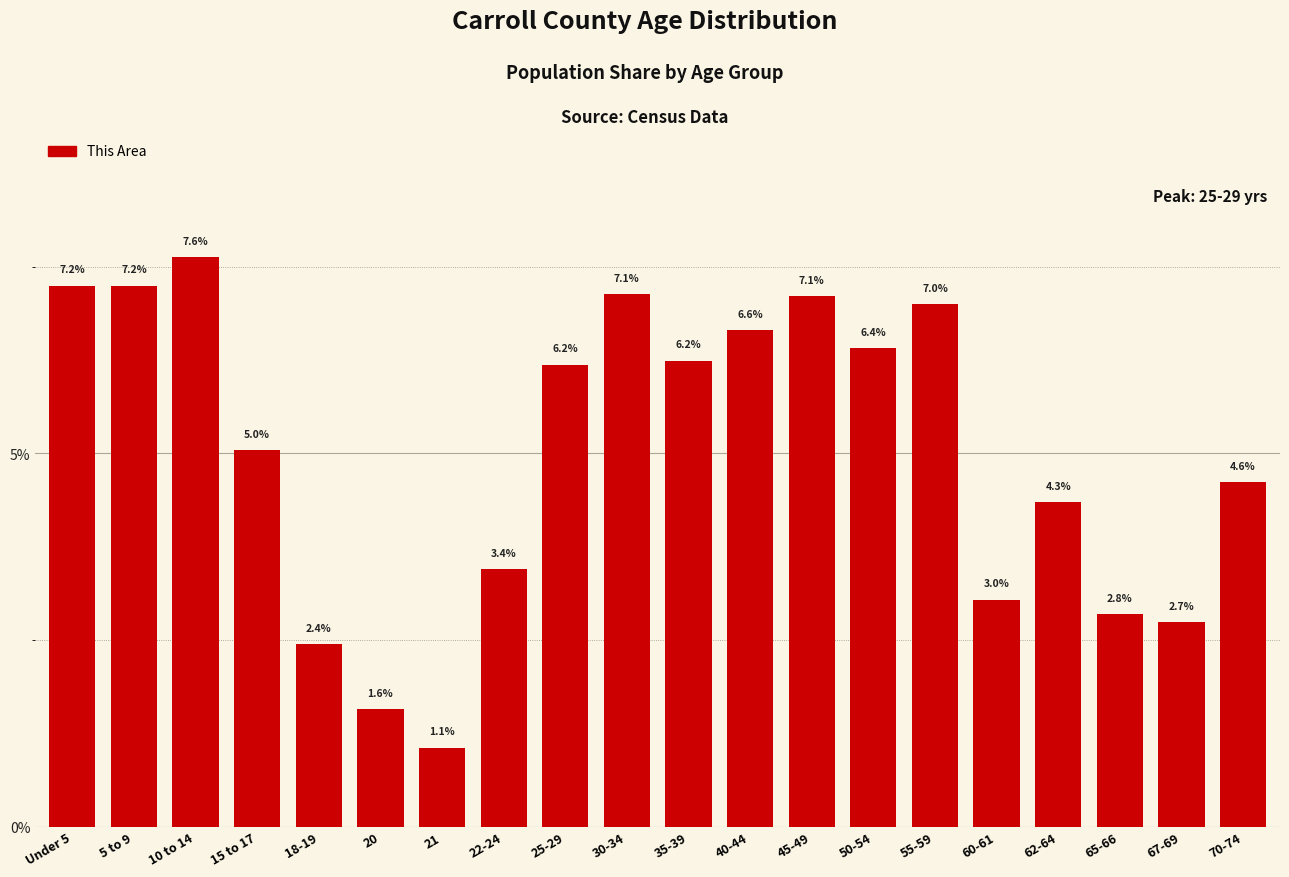

Reading right to left, what are all the values shown in this chart?

70-74=4.6	67-69=2.7	65-66=2.8	62-64=4.3	60-61=3.0	55-59=7.0	50-54=6.4	45-49=7.1	40-44=6.6	35-39=6.2	30-34=7.1	25-29=6.2	22-24=3.4	21=1.1	20=1.6	18-19=2.4	15 to 17=5.0	10 to 14=7.6	5 to 9=7.2	Under 5=7.2